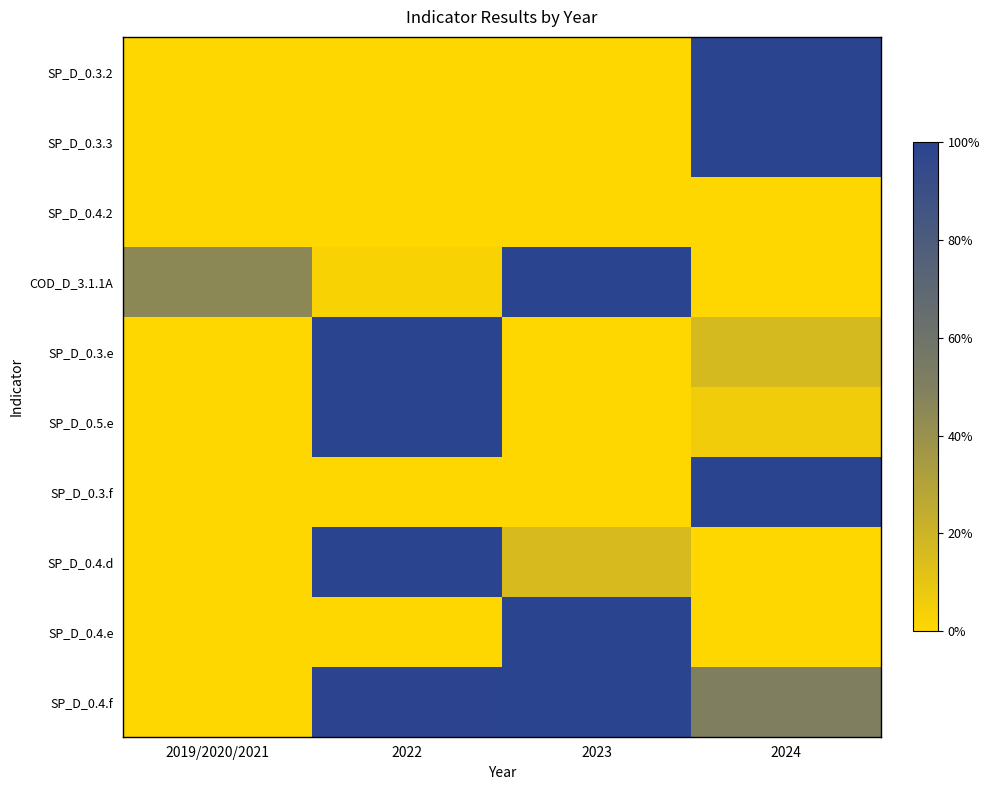

What is the greatest value displayed?

1.0